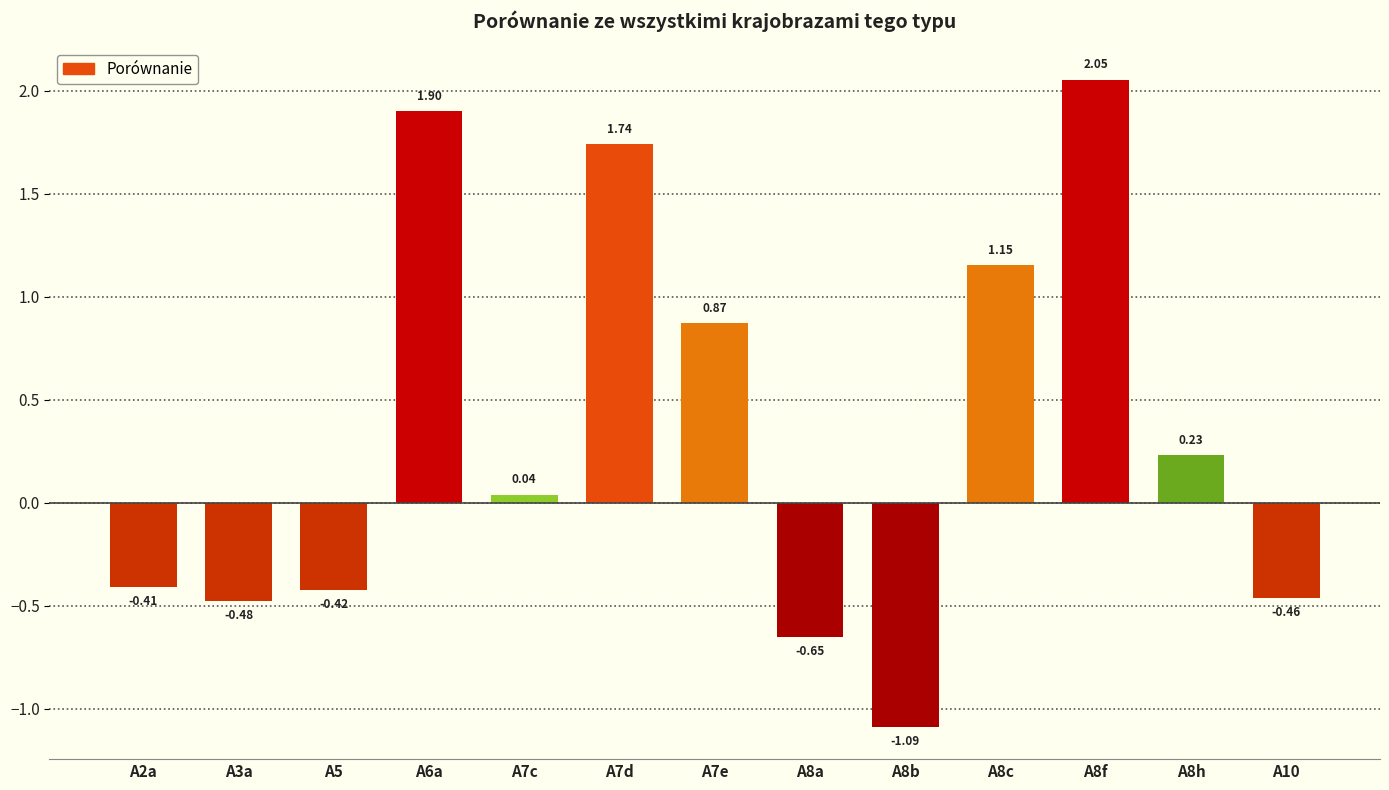

What is the label of the 8th bar from the right?

A7d